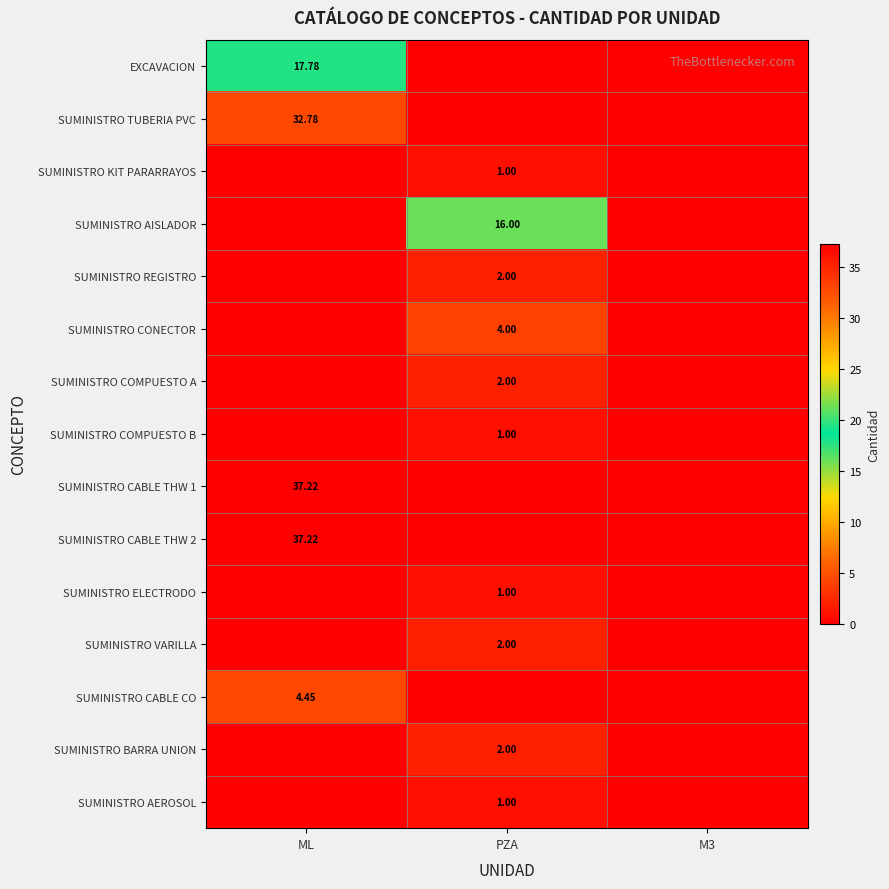

Count the SUMINISTRO COMPUESTO B values in the range 0 to 1.

3